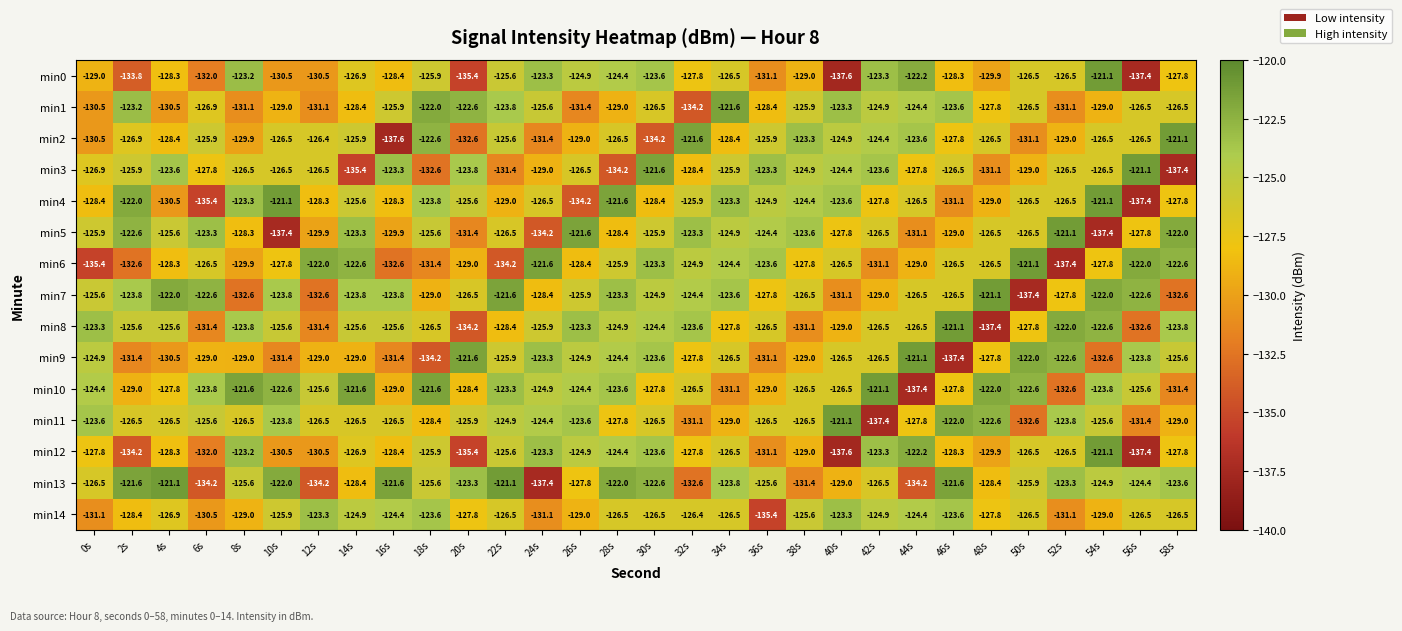

Read the min9 value at 8s.

-129.0